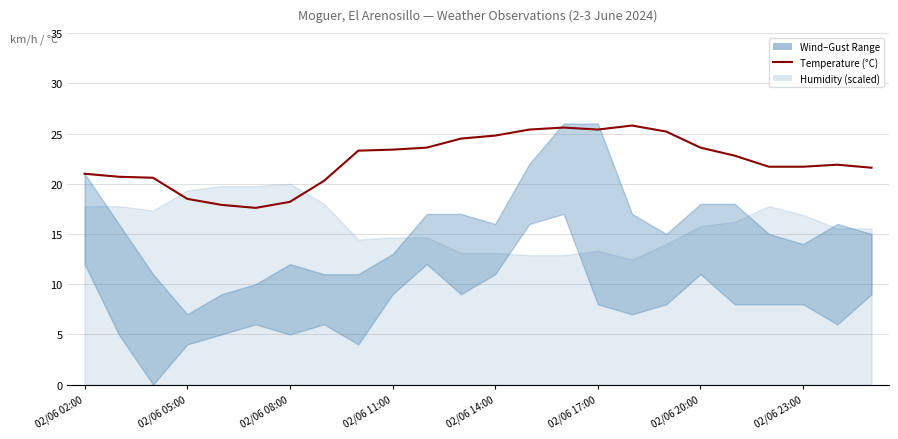

Which has a higher value, 22 or 02/06 17:00?

22